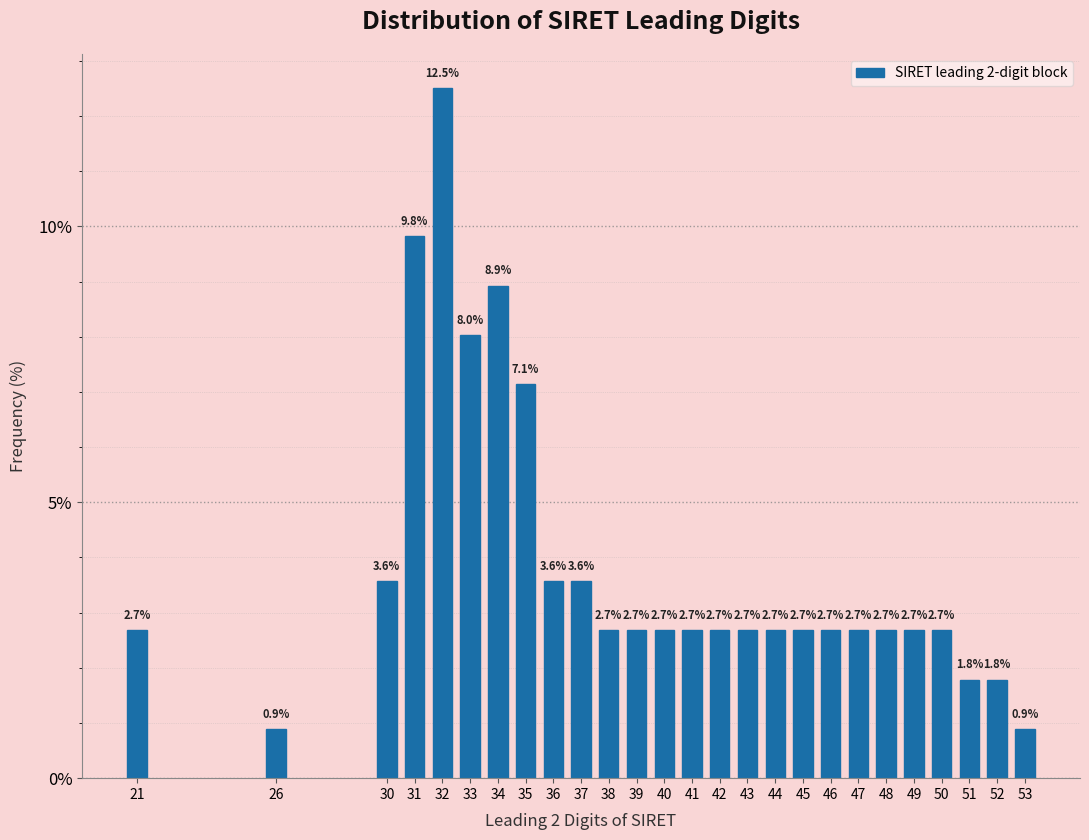

Reading left to right, list all the values displayed in this chart.

21=2.7	26=0.9	30=3.6	31=9.8	32=12.5	33=8.0	34=8.9	35=7.1	36=3.6	37=3.6	38=2.7	39=2.7	40=2.7	41=2.7	42=2.7	43=2.7	44=2.7	45=2.7	46=2.7	47=2.7	48=2.7	49=2.7	50=2.7	51=1.8	52=1.8	53=0.9